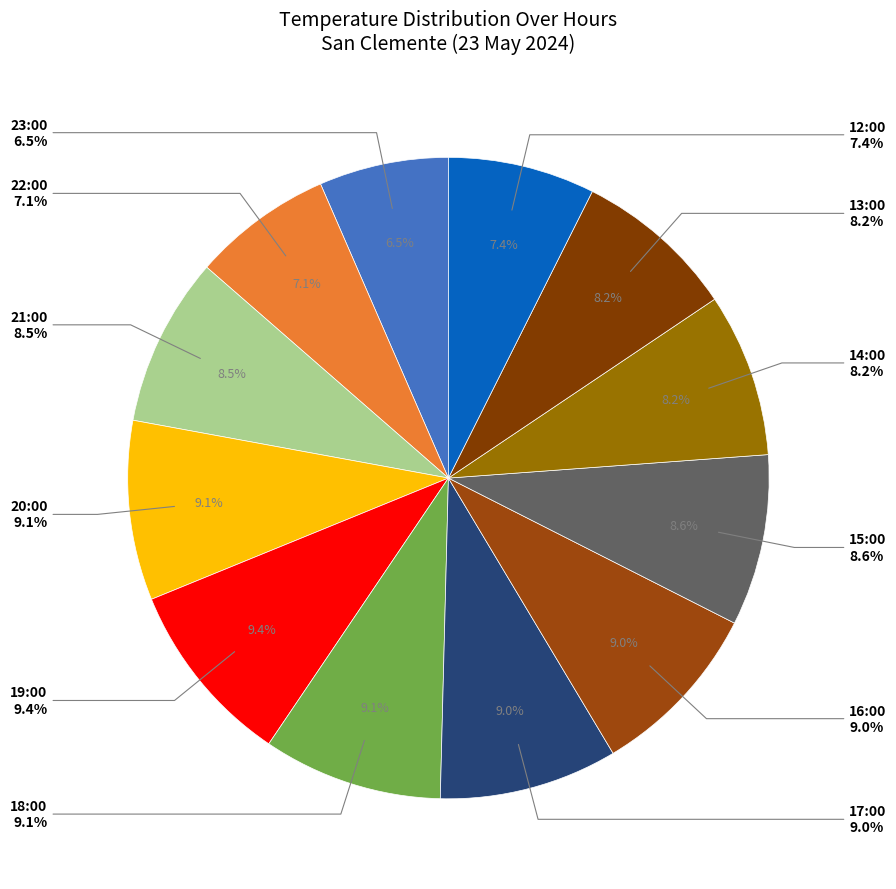

True or false: 21:00 accounts for 1% of the total.

False